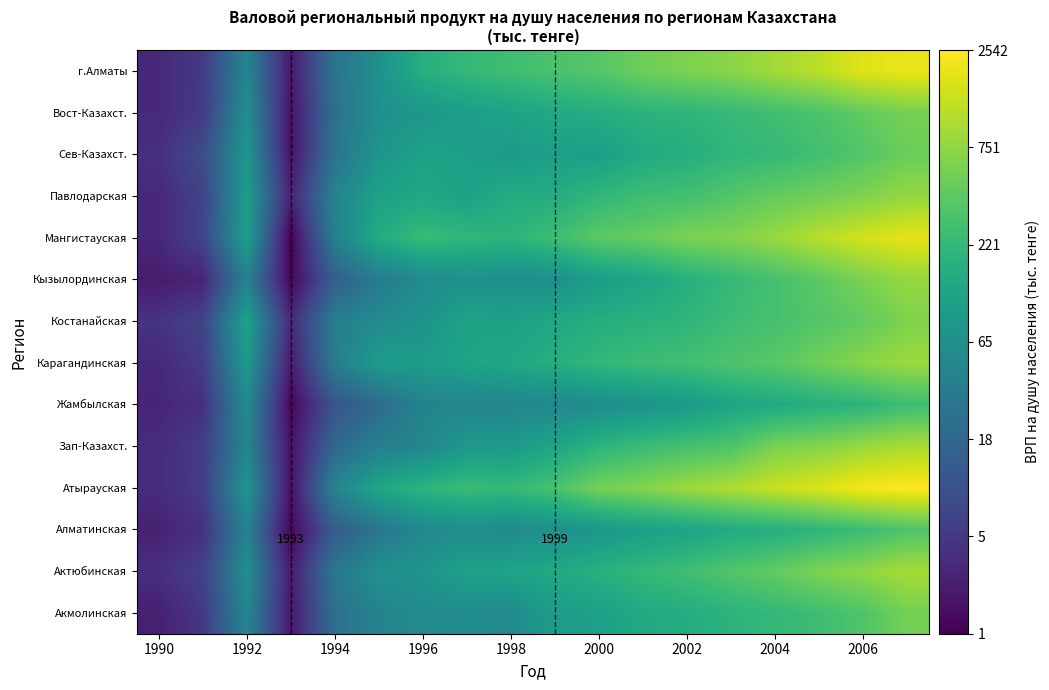

At how many categories does at least one series exceed 1?

18